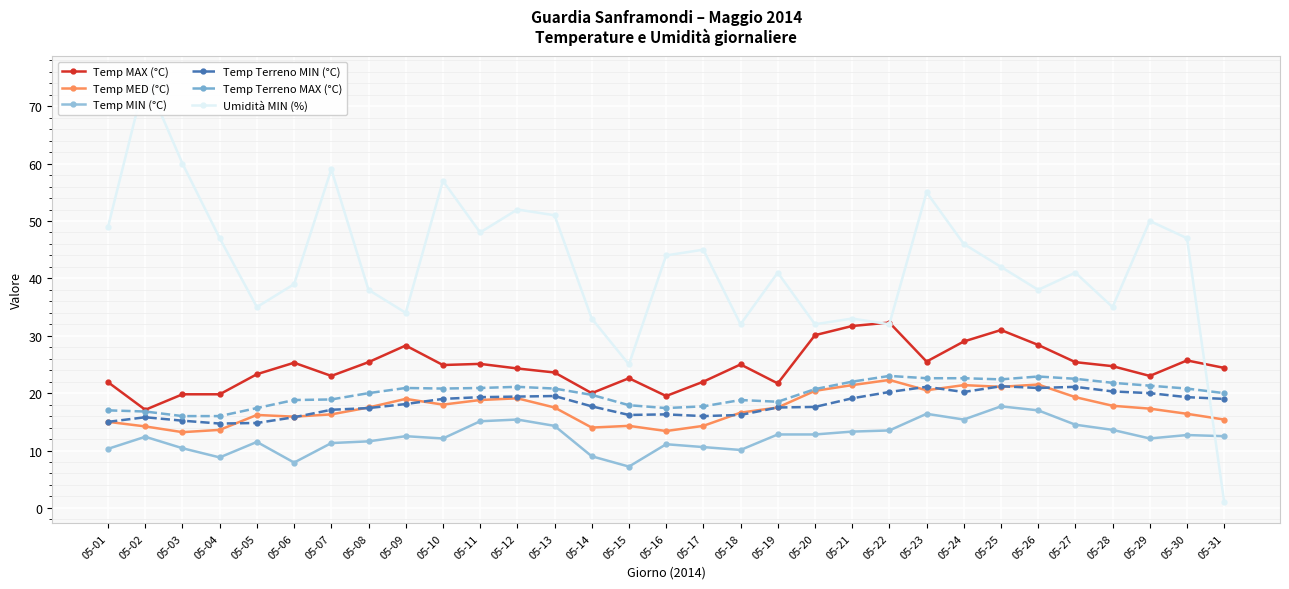

The Temp MIN (°C) series shows 4.0 at 05-20. True or false?

False